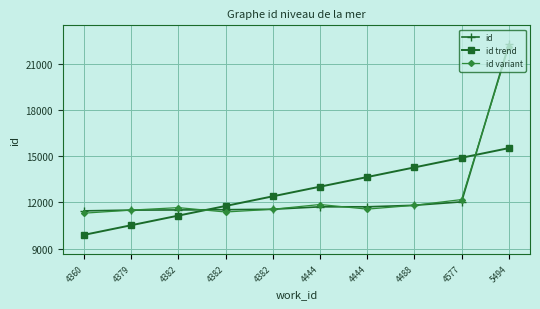

What is the approximate value of id at 4379?

11506.0